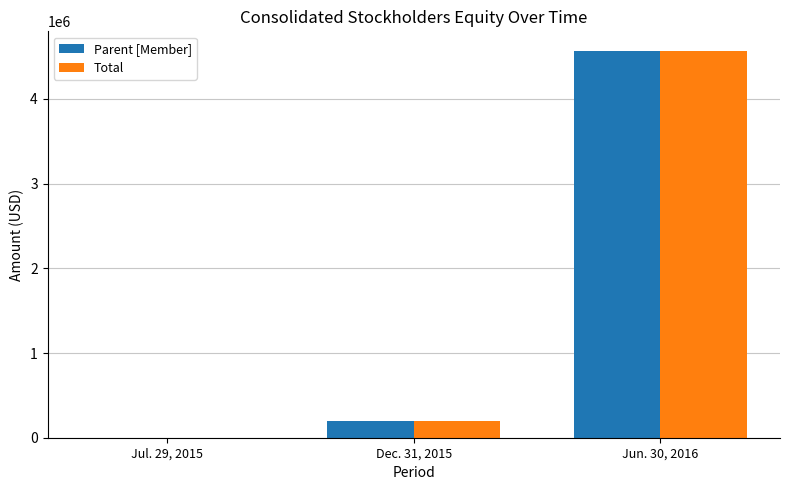

Is it true that Parent [Member] equals 8028848 at Jun. 30, 2016?

False